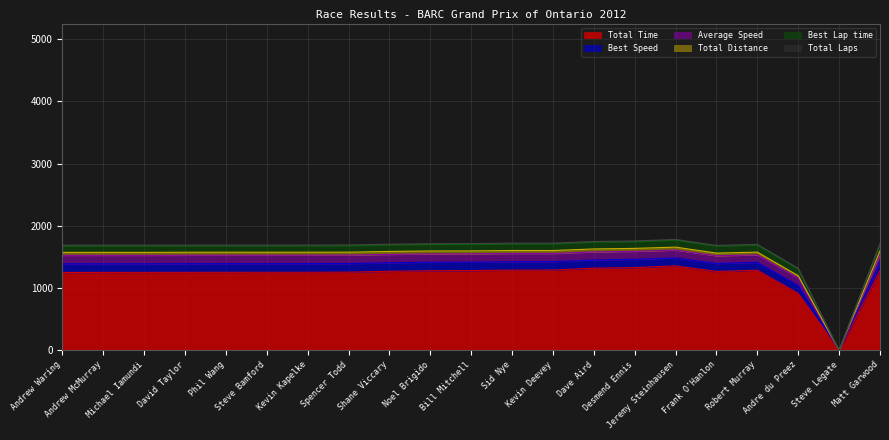

At how many categories does at least one series exceed 1073?

20